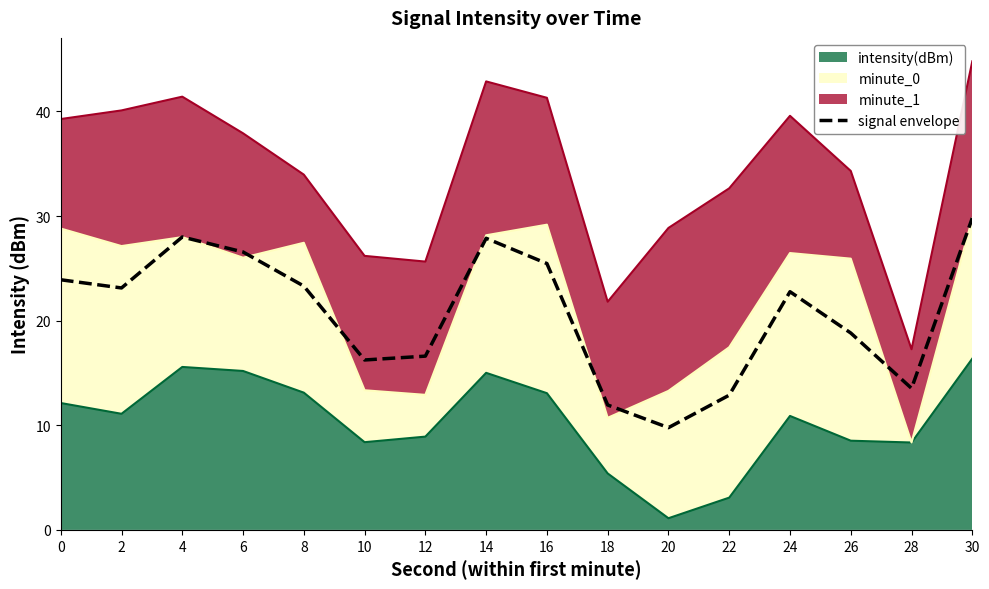

What is the maximum value shown in the chart?

29.8